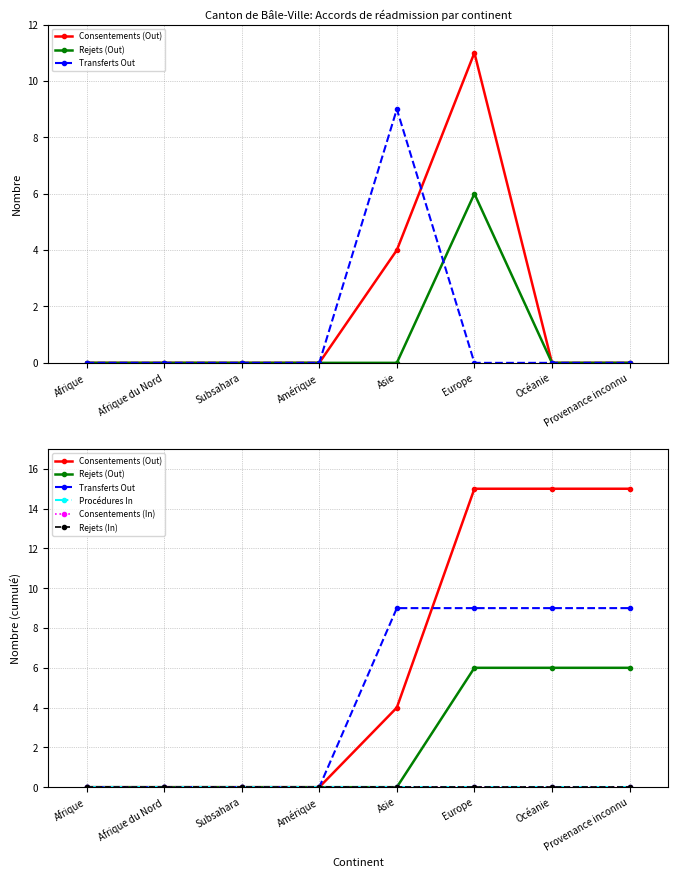

Reading left to right, extract all data points from this chart.

Consentements (Out): Afrique=0	Afrique du Nord=0	Subsahara=0	Amérique=0	Asie=4	Europe=15	Océanie=15	Provenance inconnu=15
Rejets (Out): Afrique=0	Afrique du Nord=0	Subsahara=0	Amérique=0	Asie=0	Europe=6	Océanie=6	Provenance inconnu=6
Transferts Out: Afrique=0	Afrique du Nord=0	Subsahara=0	Amérique=0	Asie=9	Europe=9	Océanie=9	Provenance inconnu=9
Procédures In: Afrique=0	Afrique du Nord=0	Subsahara=0	Amérique=0	Asie=0	Europe=0	Océanie=0	Provenance inconnu=0
Consentements (In): Afrique=0	Afrique du Nord=0	Subsahara=0	Amérique=0	Asie=0	Europe=0	Océanie=0	Provenance inconnu=0
Rejets (In): Afrique=0	Afrique du Nord=0	Subsahara=0	Amérique=0	Asie=0	Europe=0	Océanie=0	Provenance inconnu=0